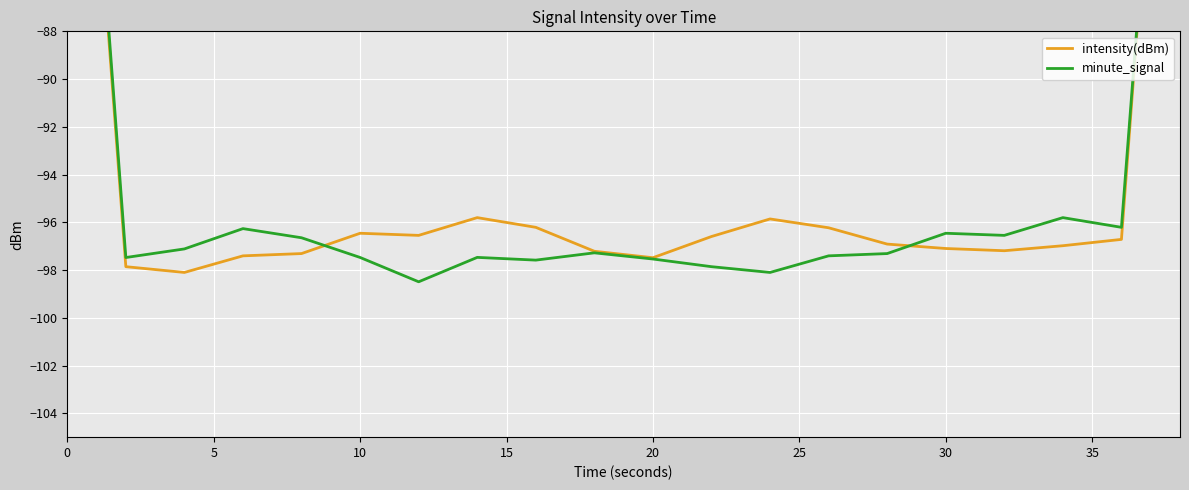

What is the smallest value displayed?

-98.5